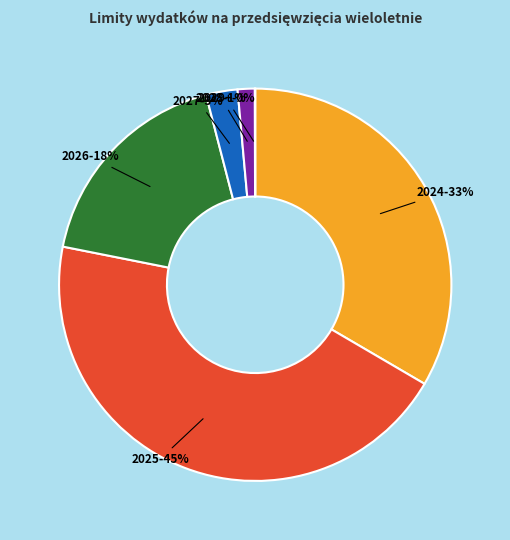

Does any single category account for the majority?

No